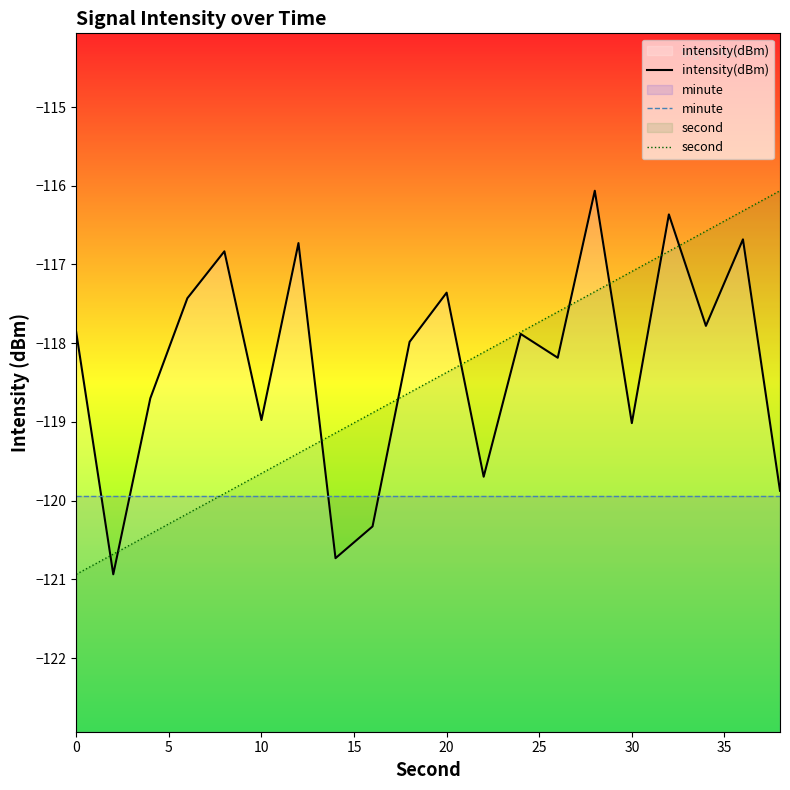

Is it true that intensity(dBm) equals -119.0 at 30?

True